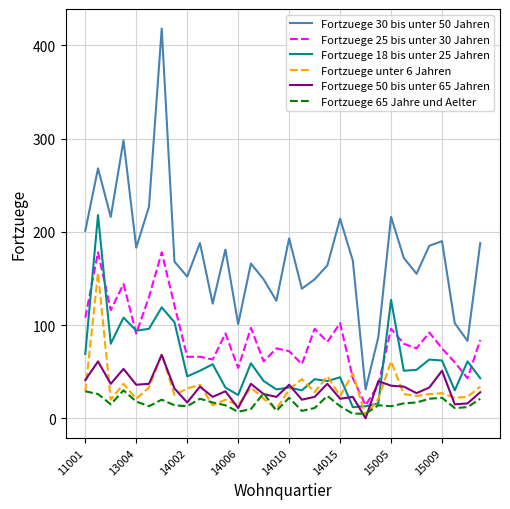

List the series in order of their peak value, highest first.

Fortzuege 30 bis unter 50 Jahren, Fortzuege 18 bis unter 25 Jahren, Fortzuege 25 bis unter 30 Jahren, Fortzuege unter 6 Jahren, Fortzuege 50 bis unter 65 Jahren, Fortzuege 65 Jahre und Aelter